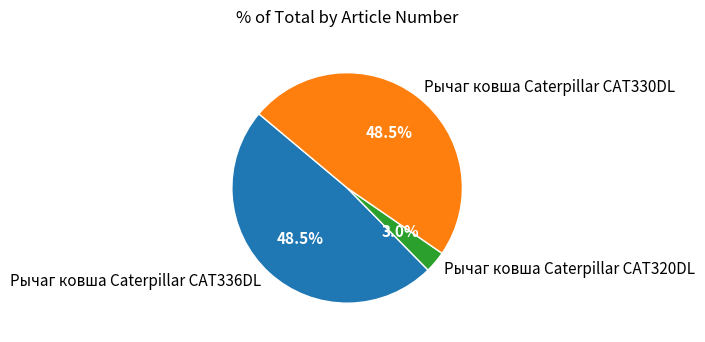

Combined, what portion of the pie is Рычаг ковша Caterpillar CAT336DL and Рычаг ковша Caterpillar CAT320DL?

51.5%